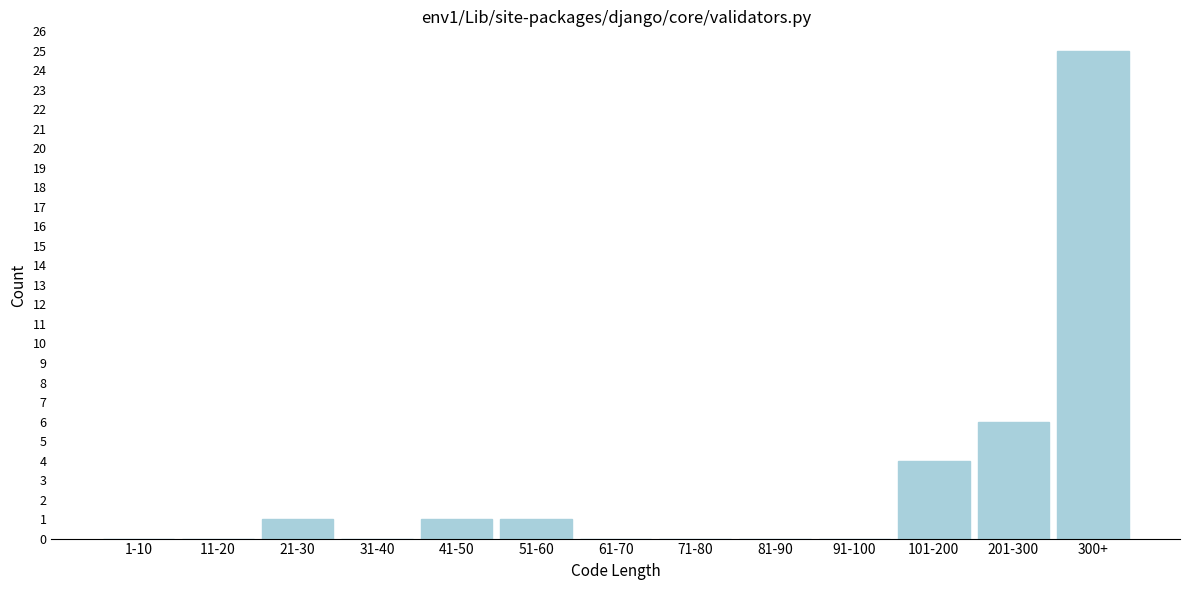

Reading right to left, extract all data points from this chart.

300+=25	201-300=6	101-200=4	91-100=0	81-90=0	71-80=0	61-70=0	51-60=1	41-50=1	31-40=0	21-30=1	11-20=0	1-10=0